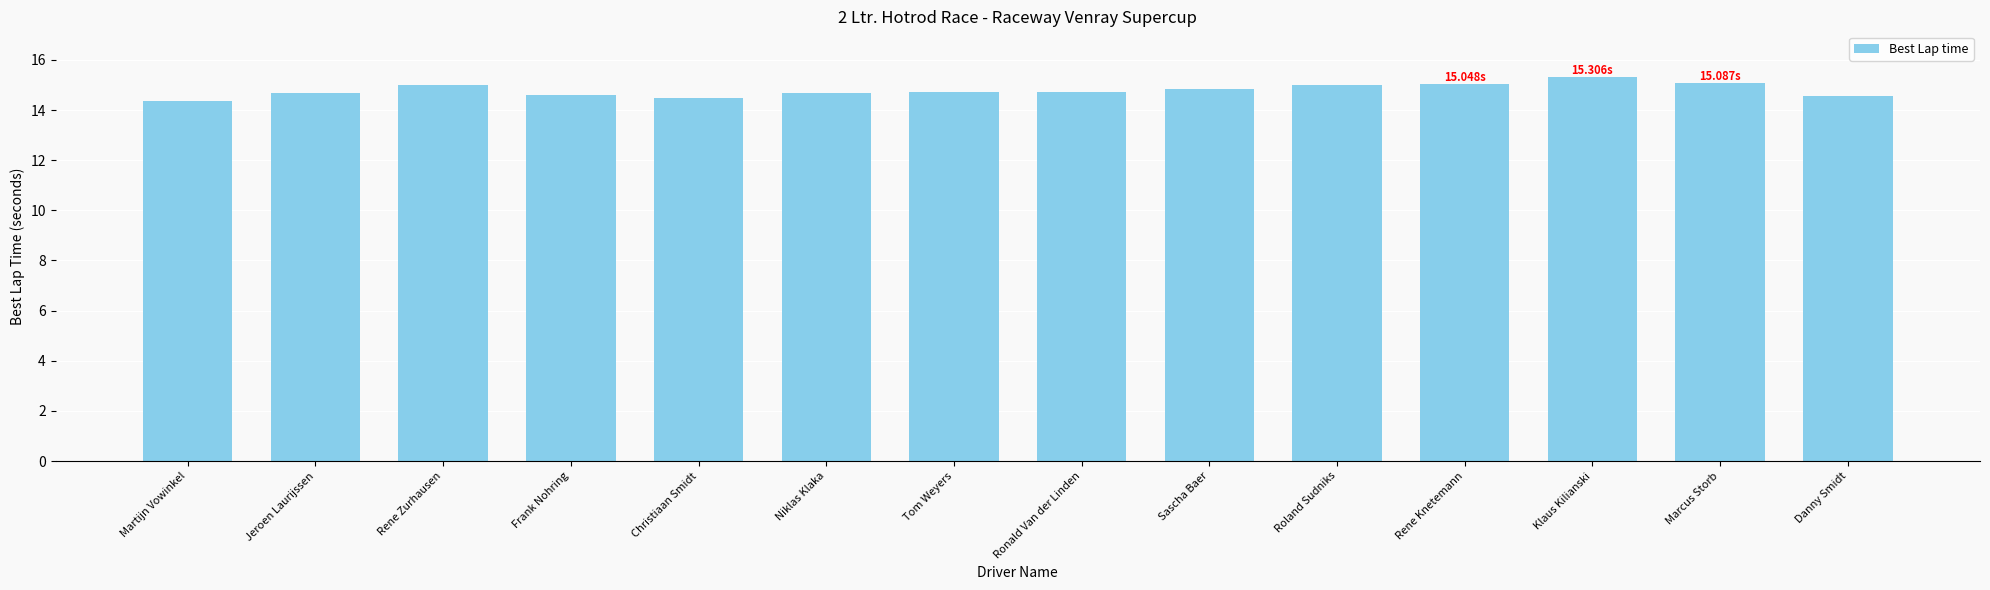

The value at Rene Zurhausen is 9.4. True or false?

False